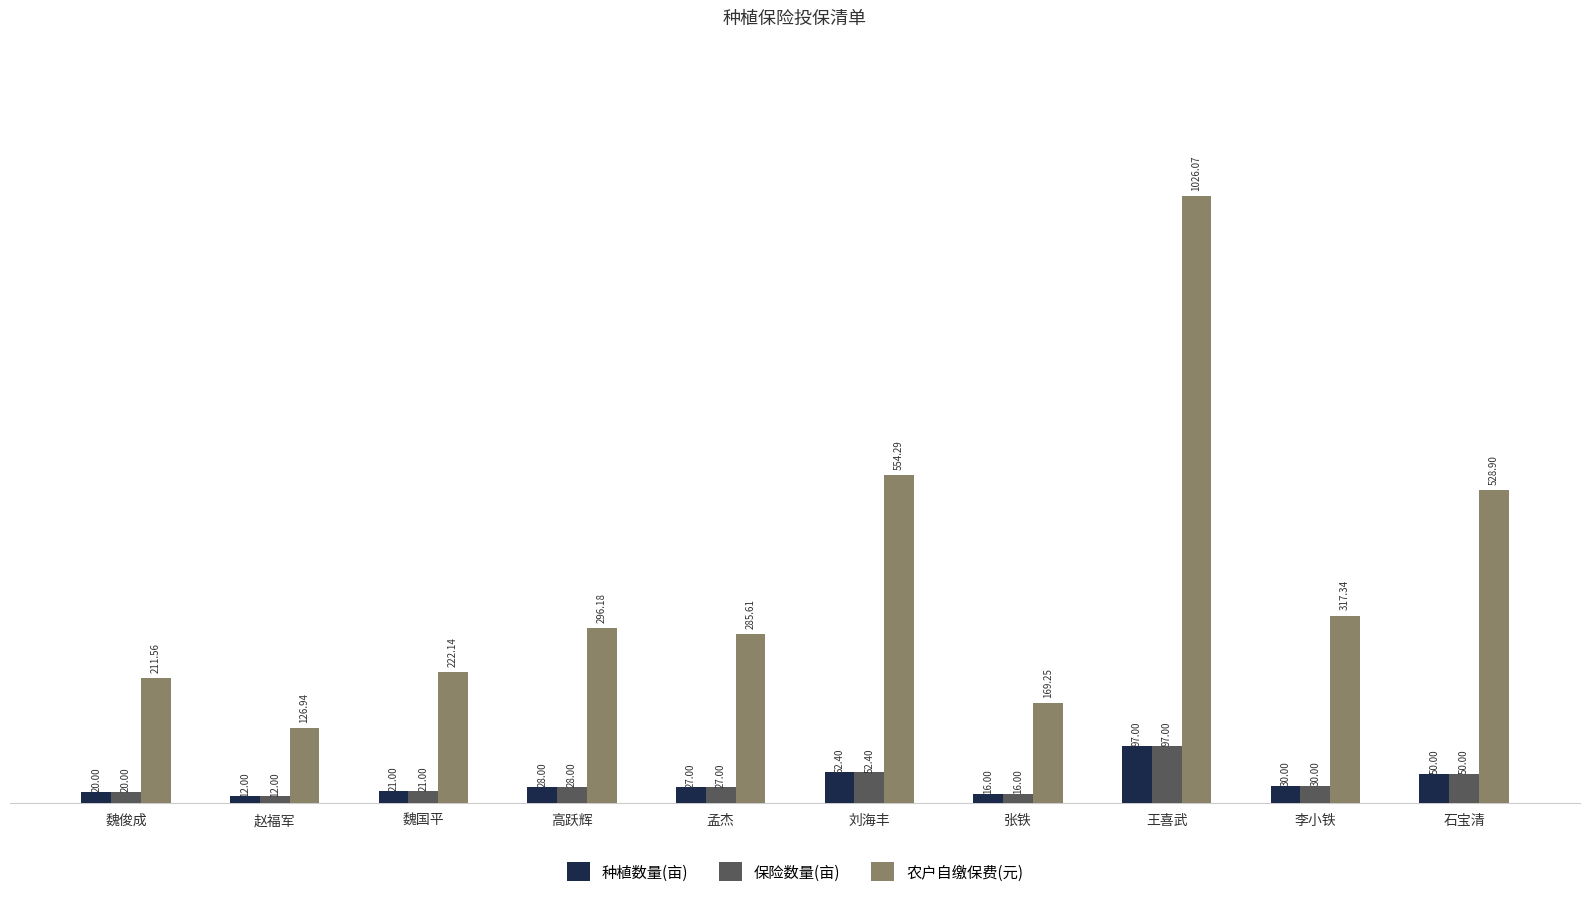

What is the sum of the 农户自缴保费(元) values at 王喜武 and 石宝清?

1555.0